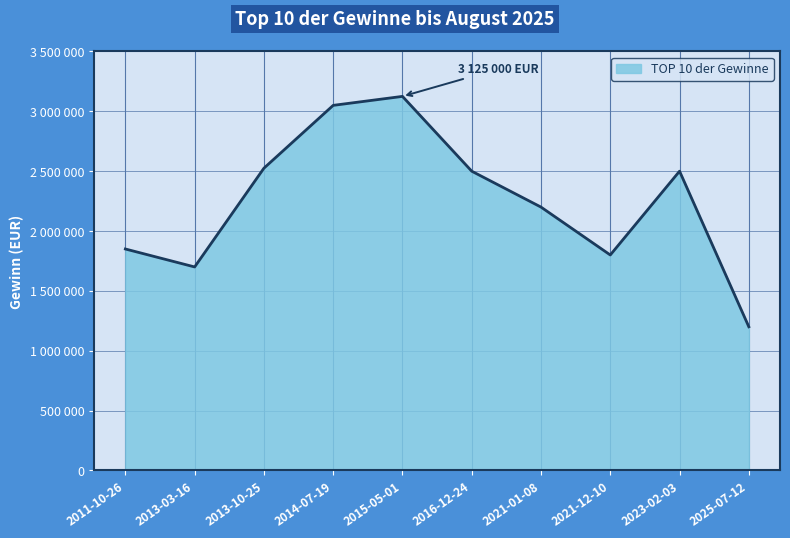

Rank the categories by value from highest to lowest.

2015-05-01, 2014-07-19, 2013-10-25, 2016-12-24, 2023-02-03, 2021-01-08, 2011-10-26, 2021-12-10, 2013-03-16, 2025-07-12